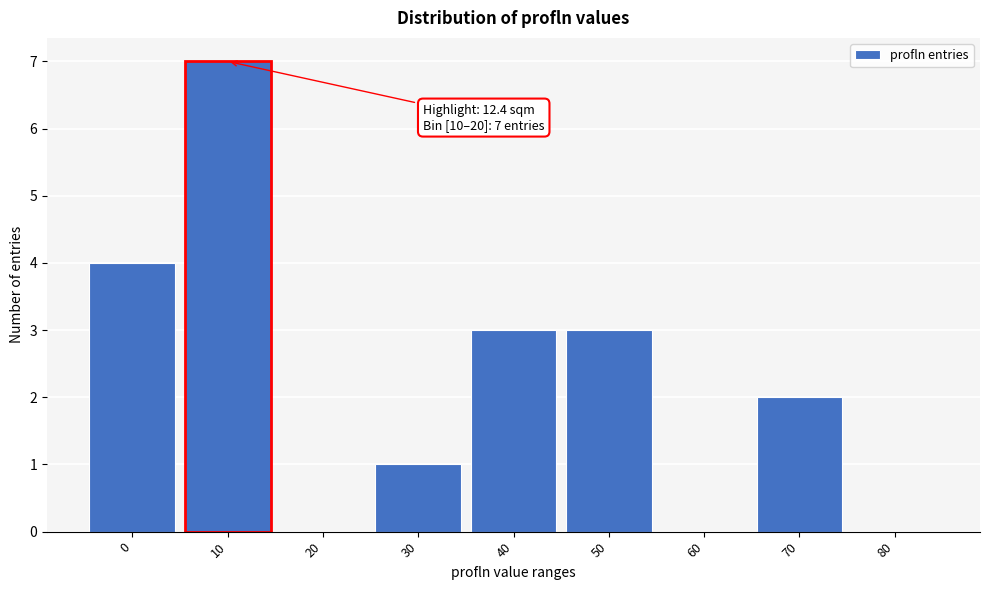

Reading left to right, list all the values displayed in this chart.

0=4	10=7	20=0	30=1	40=3	50=3	60=0	70=2	80=0